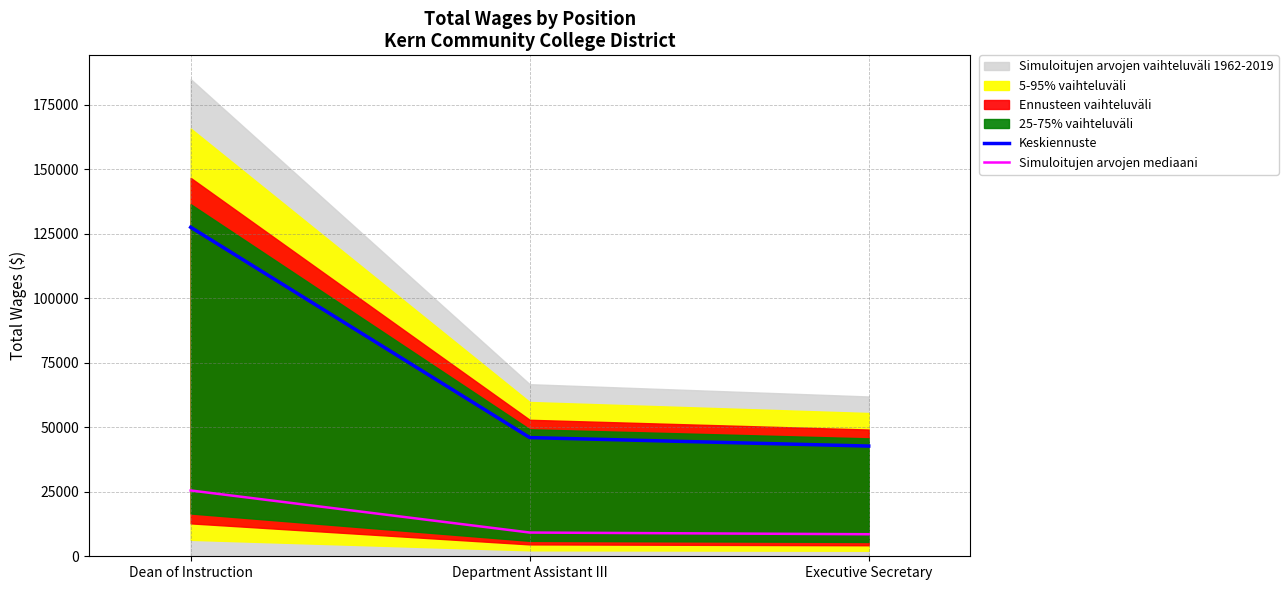

Which category has the highest value in the Keskiennuste series?

Dean of Instruction